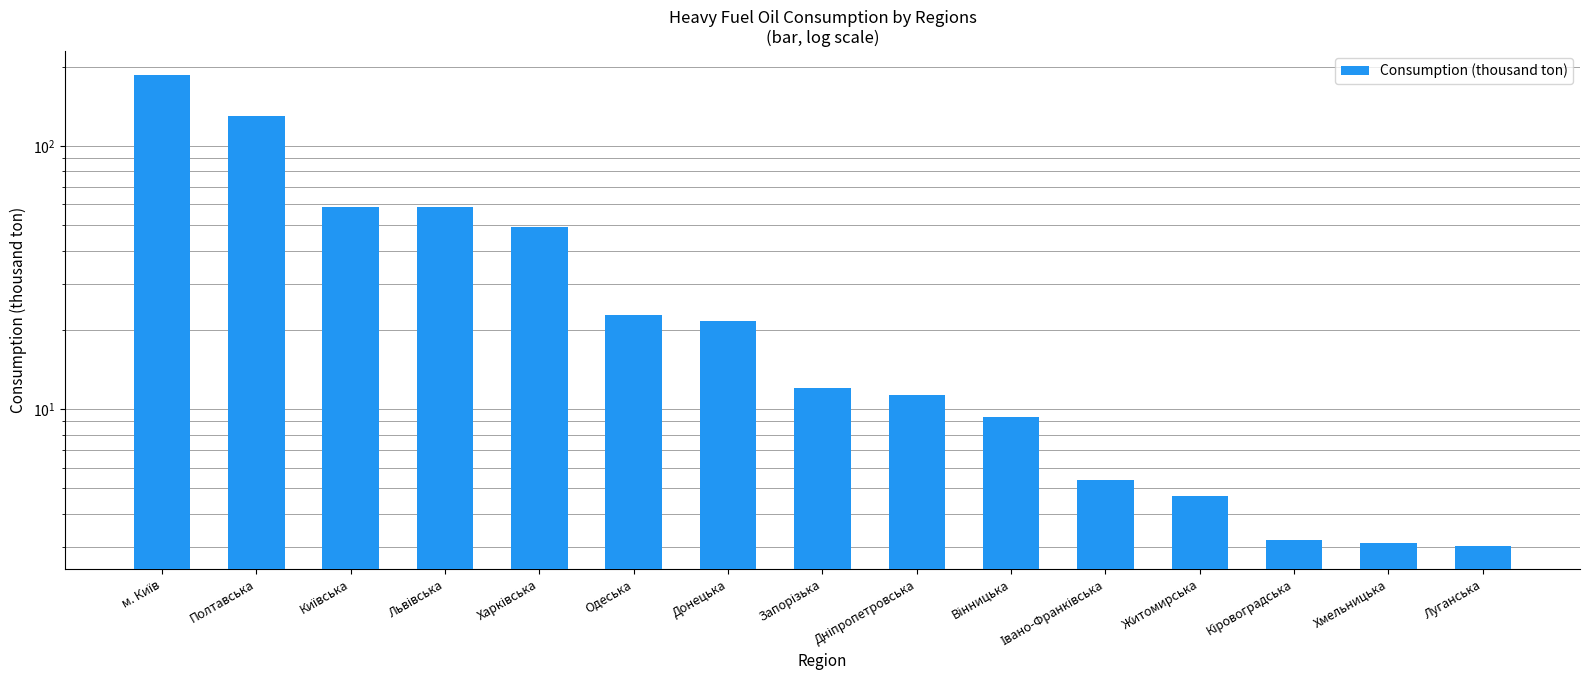

How many categories are shown in the chart?

15